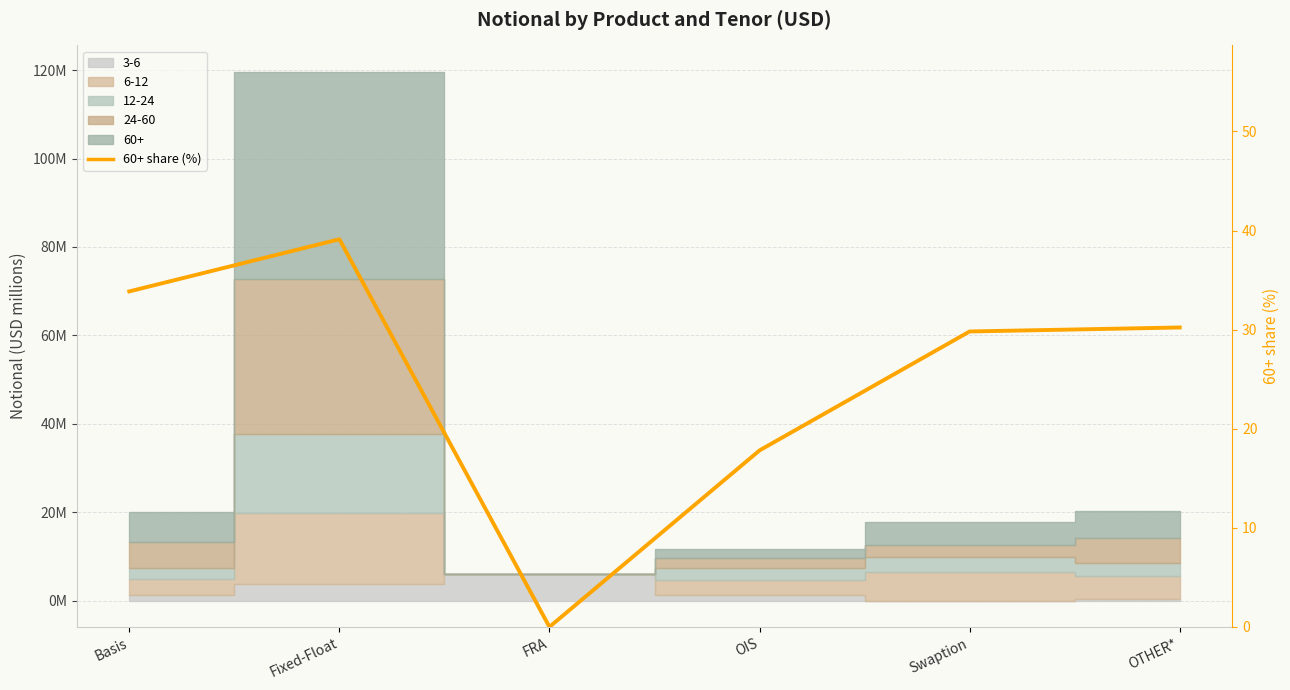

What is the difference between the maximum and minimum values?

39.1